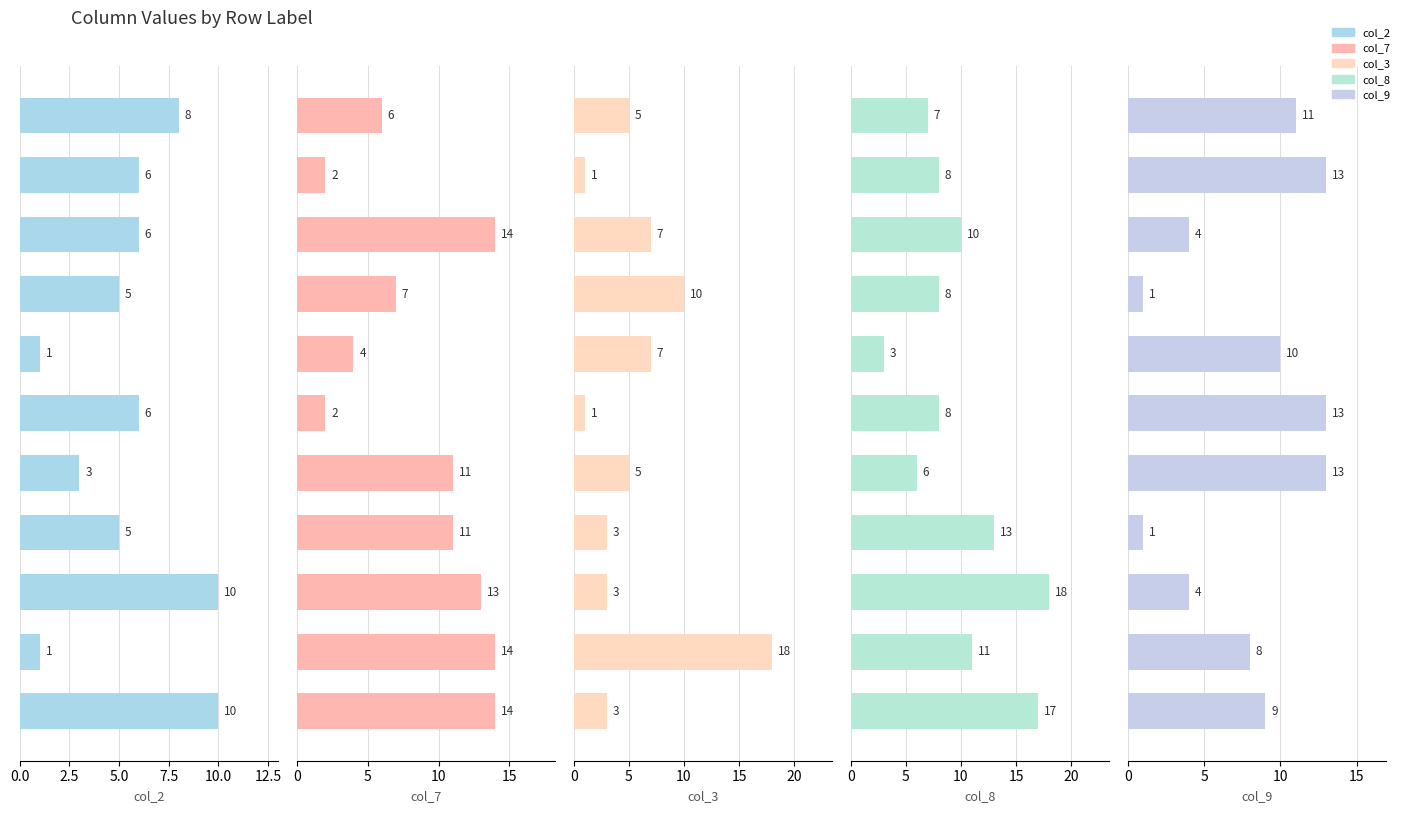

What is the minimum value for col_3?

1